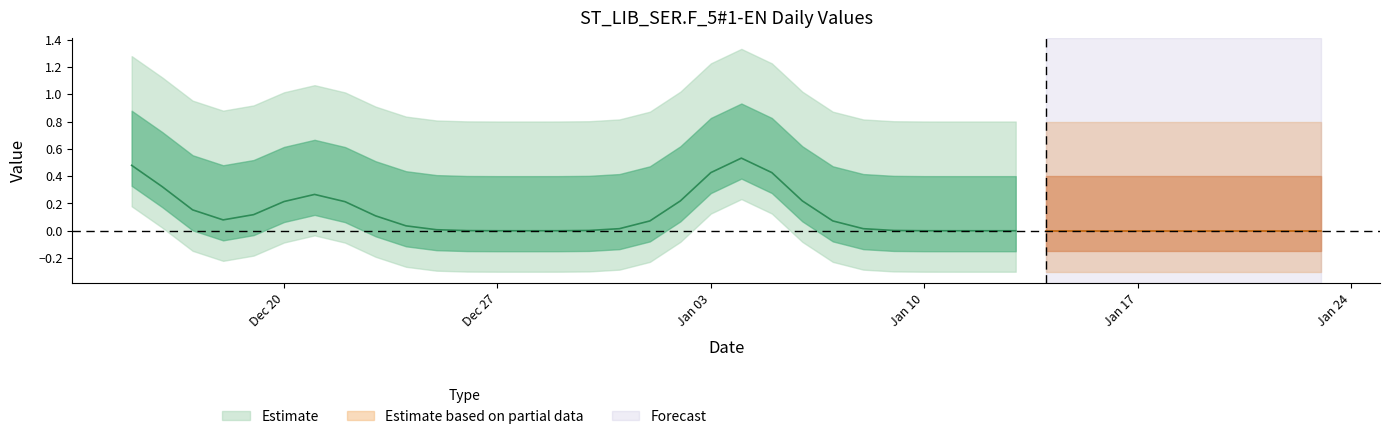

The value at 2021-12-30 is 0. True or false?

True